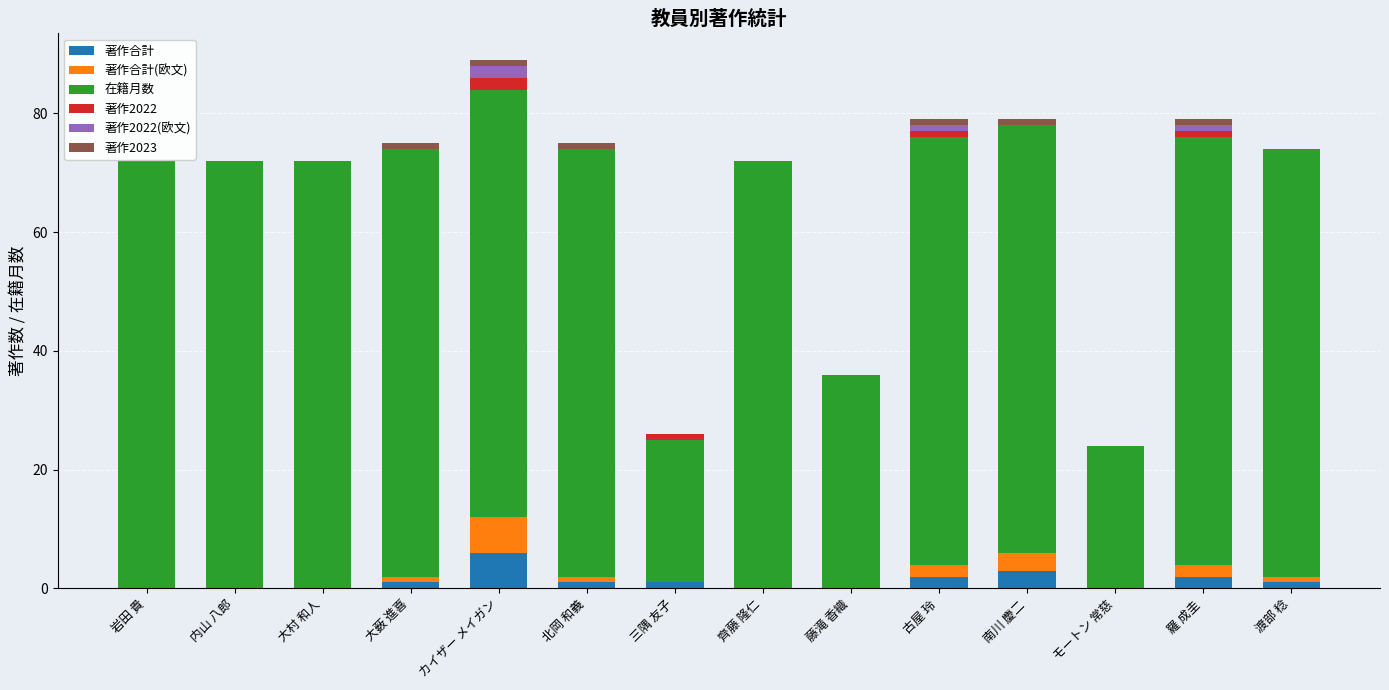

What is the total value across all series at 齊藤 隆仁?

72